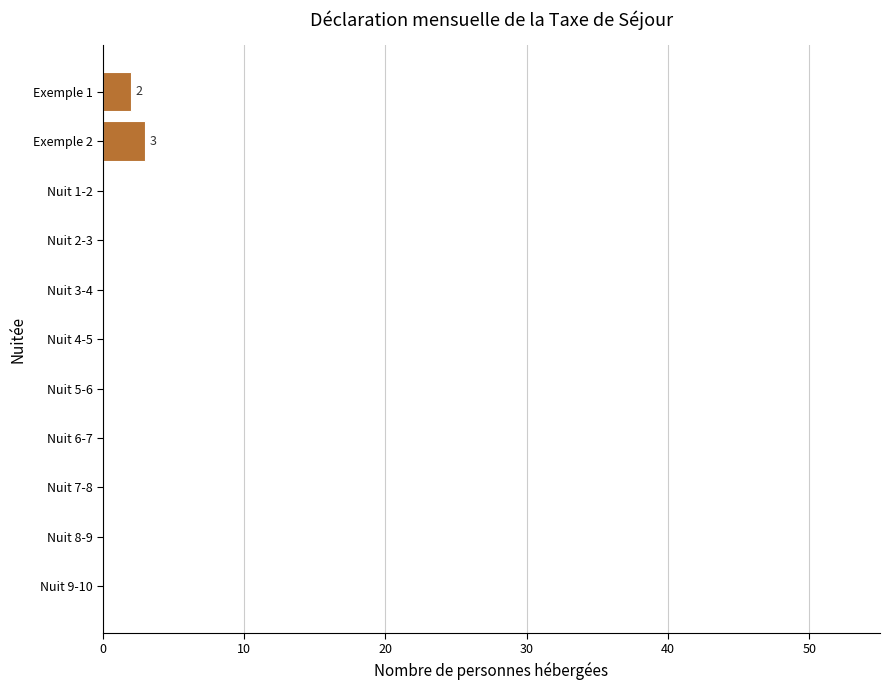

Reading bottom to top, transcribe all the data shown in this chart.

Nuit 9-10=0	Nuit 8-9=0	Nuit 7-8=0	Nuit 6-7=0	Nuit 5-6=0	Nuit 4-5=0	Nuit 3-4=0	Nuit 2-3=0	Nuit 1-2=0	Exemple 2=3	Exemple 1=2